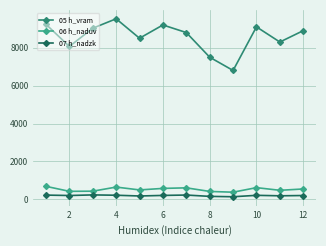

True or false: 05 h_vram has more than 2 interior local peaks.

True